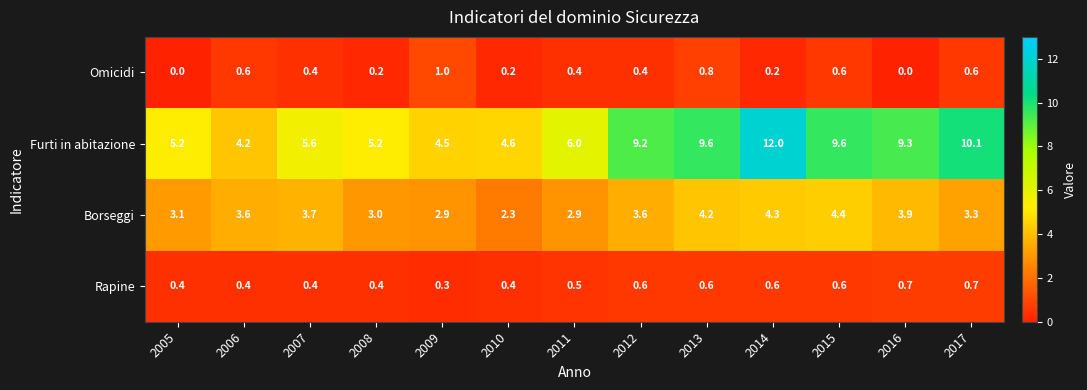

Where does the Borseggi series first go above 3?

2005